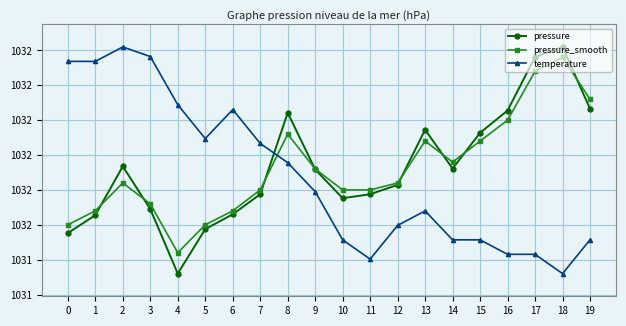

Is this an area chart (filled region under the line)?

No